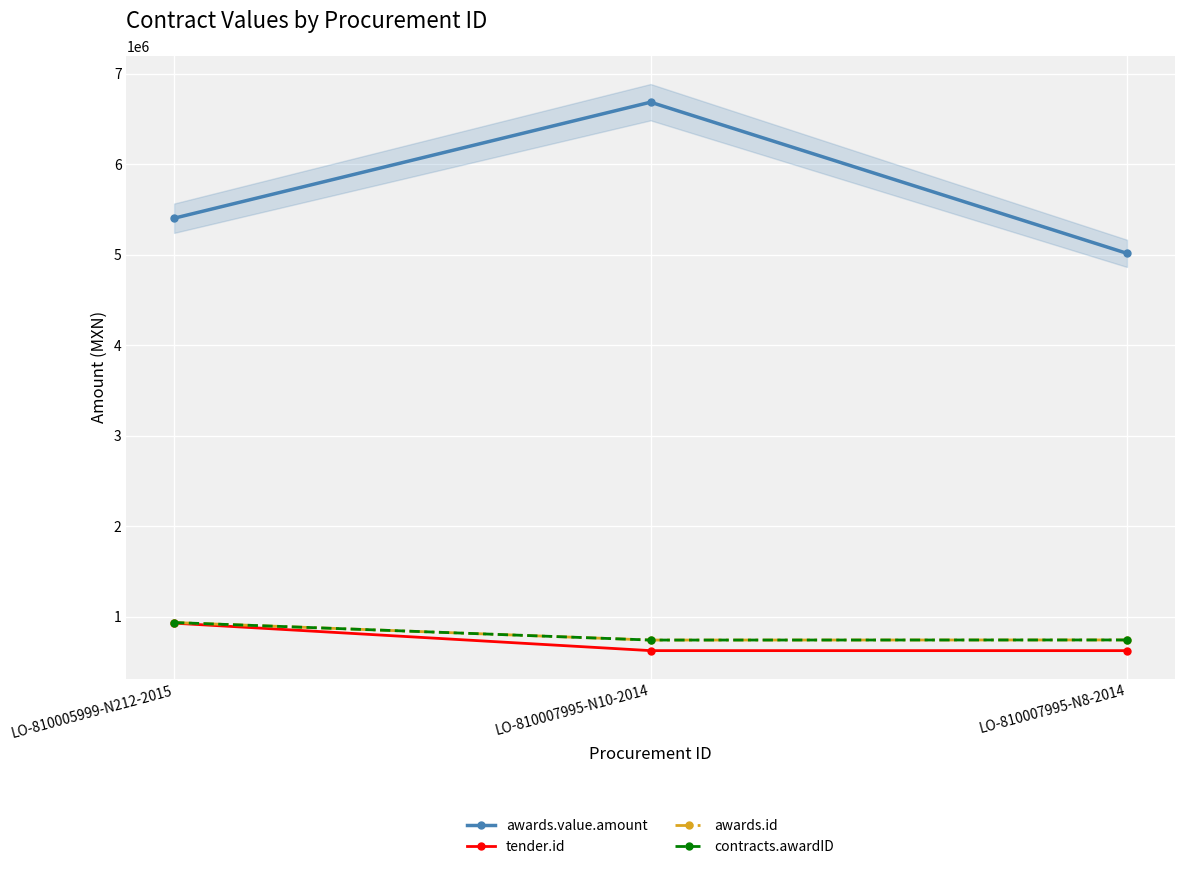

What position from the right is LO-810007995-N8-2014?

1